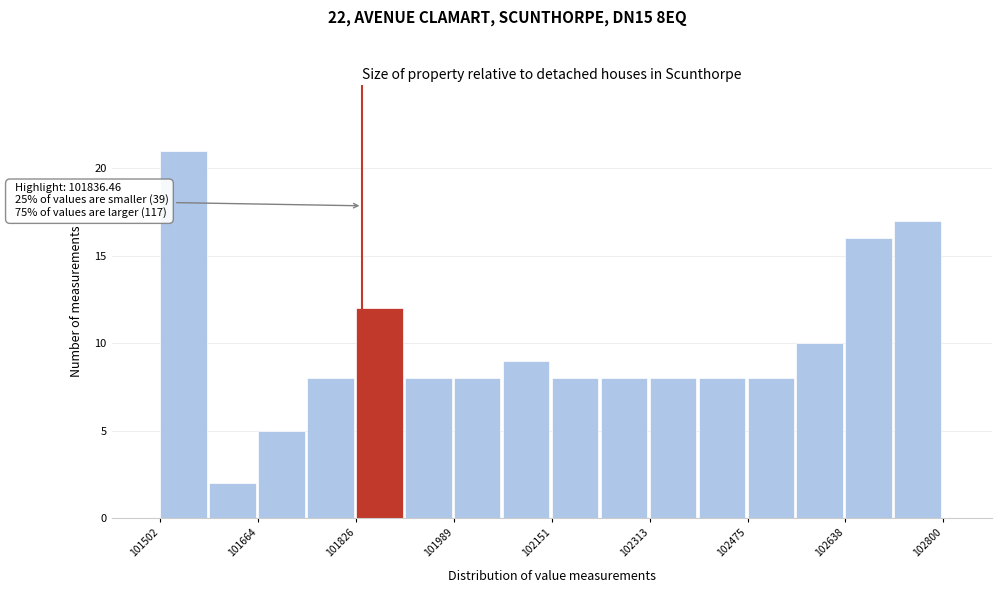

Which range on the x-axis has the tallest bar?

101500 to 101580